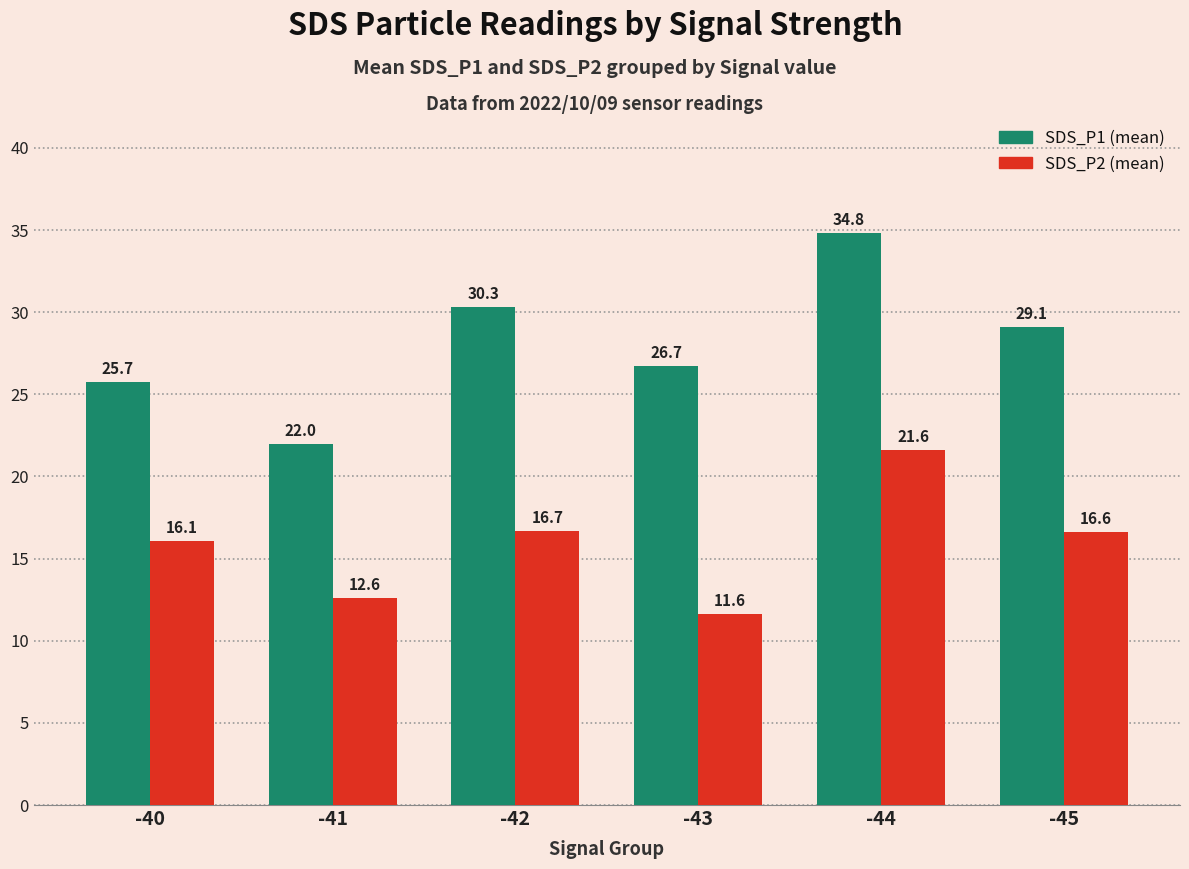

What is the spread (max minus min) of values at -40?

9.6